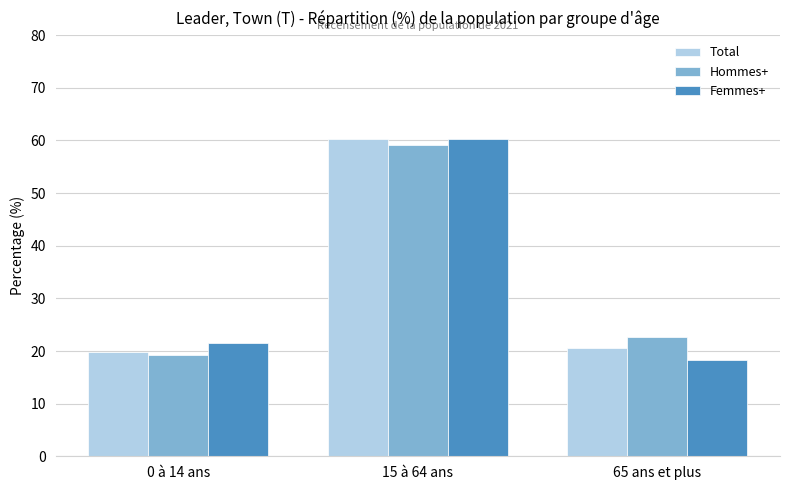

What is the label of the 3rd bar from the left?

65 ans et plus